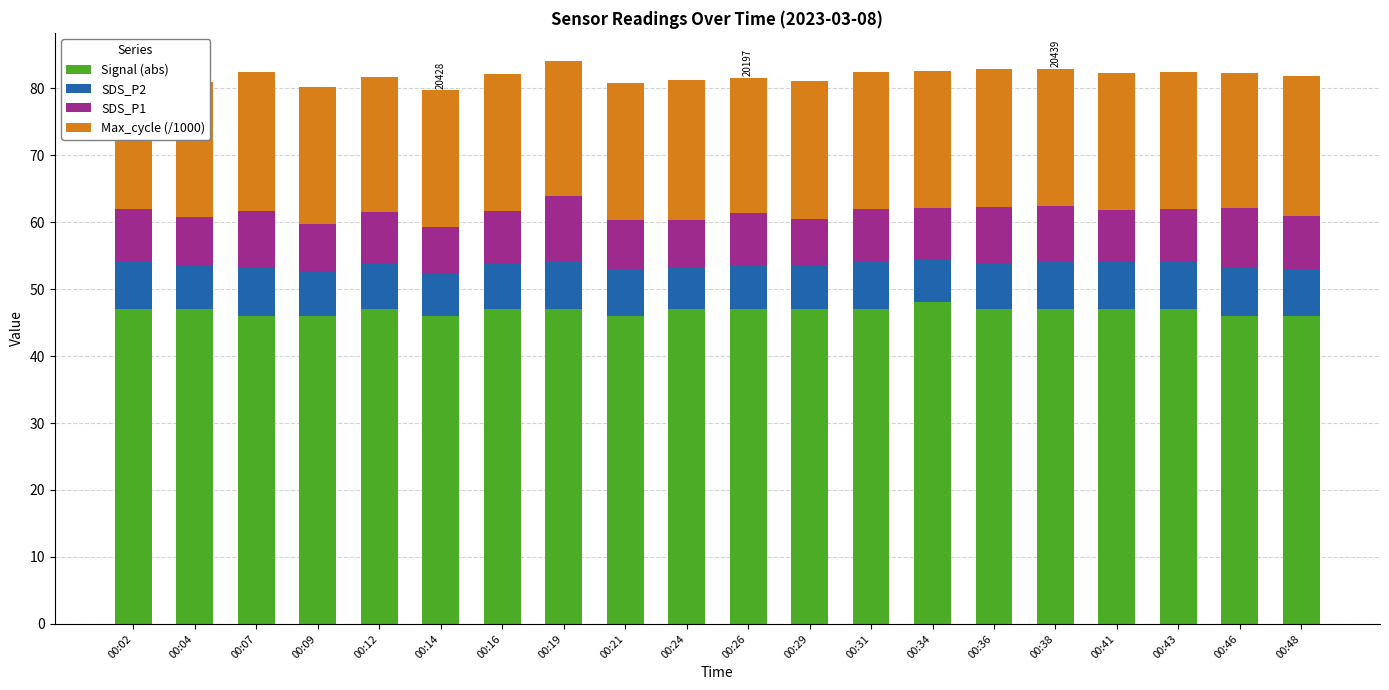

What is the total value across all series at 00:26?

81.6